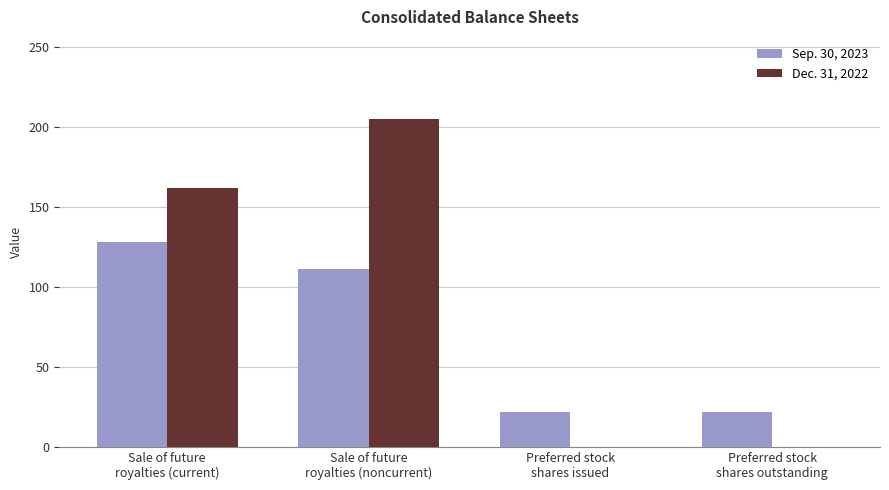

At which category is the sum across all series the highest?

Sale of future
royalties (noncurrent)